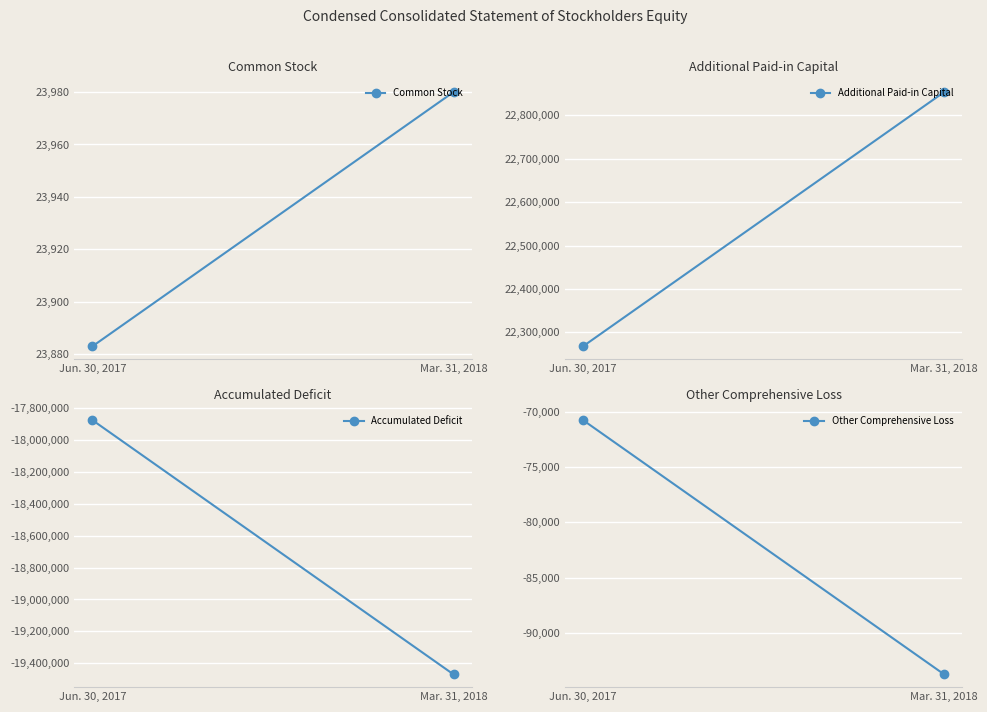

At how many categories does at least one series exceed -19189873?

2